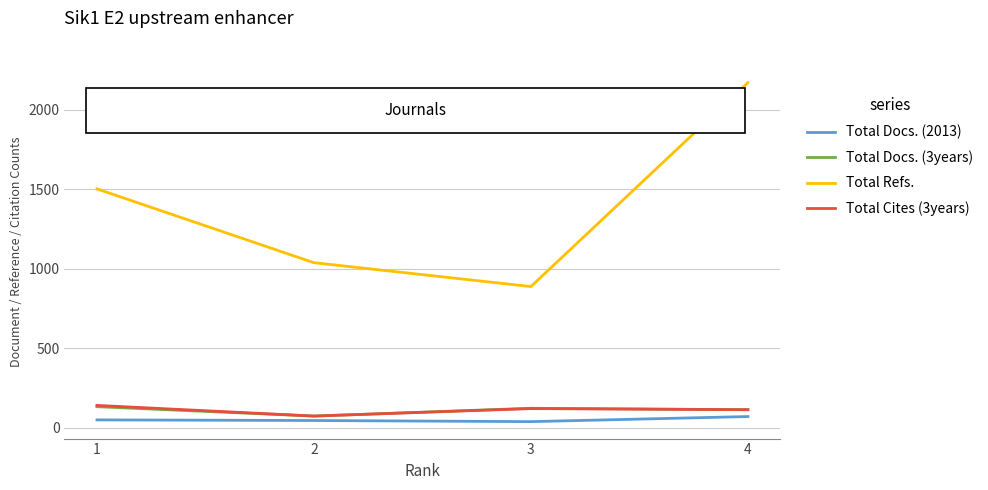

True or false: Total Refs. and Total Docs. (2013) cross at least once.

False